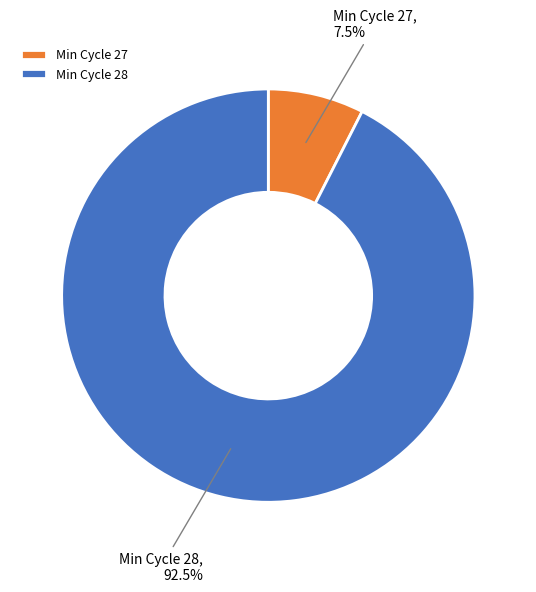

Rank the categories by value from highest to lowest.

Min Cycle 28, Min Cycle 27